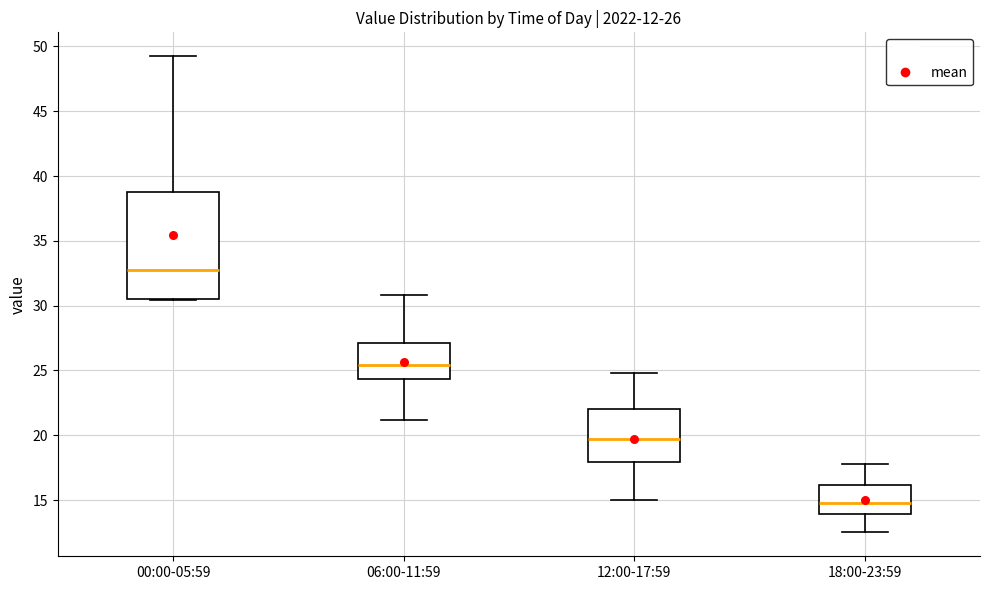

Which box is the tallest, from its lower edge to its upper edge?

00:00-05:59